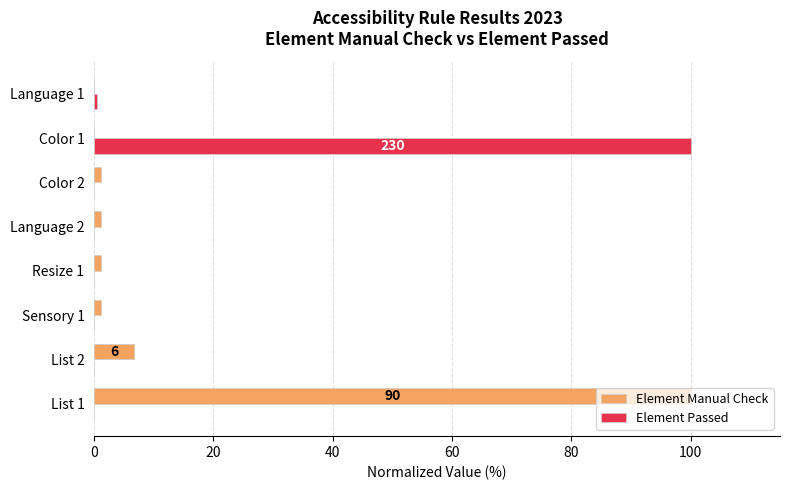

The value of Element Passed at Language 2 is 0.0. True or false?

True